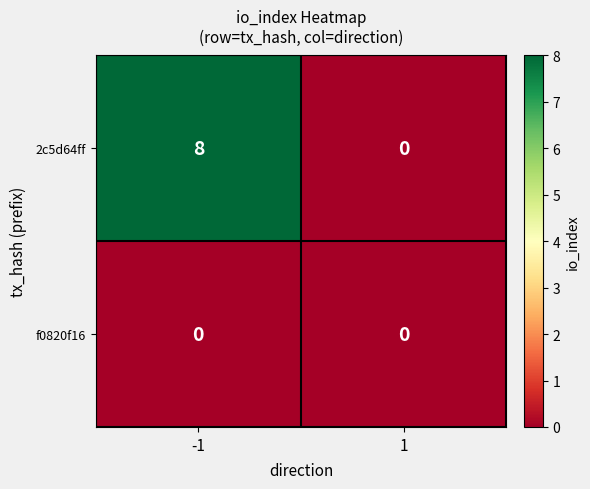

Reading left to right, list all the values displayed in this chart.

2c5d64ff: 8	0
f0820f16: 0	0